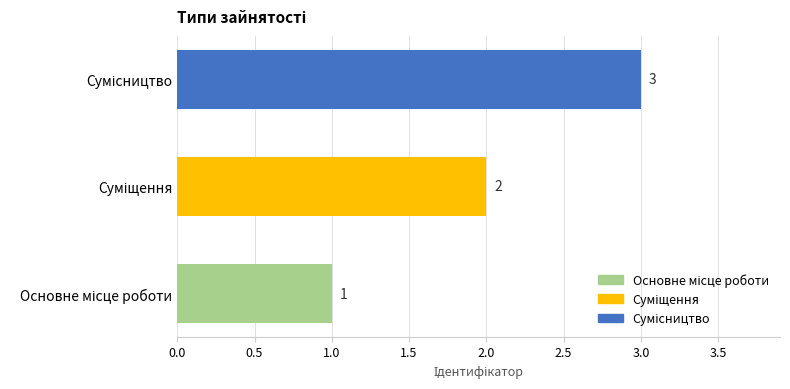

How many values are between 1 and 3?

3